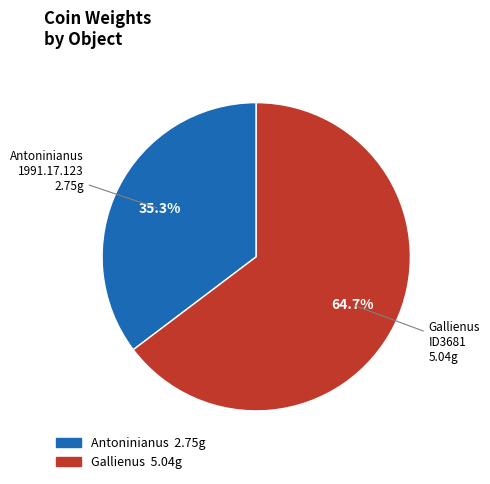

Does any single category account for the majority?

Yes